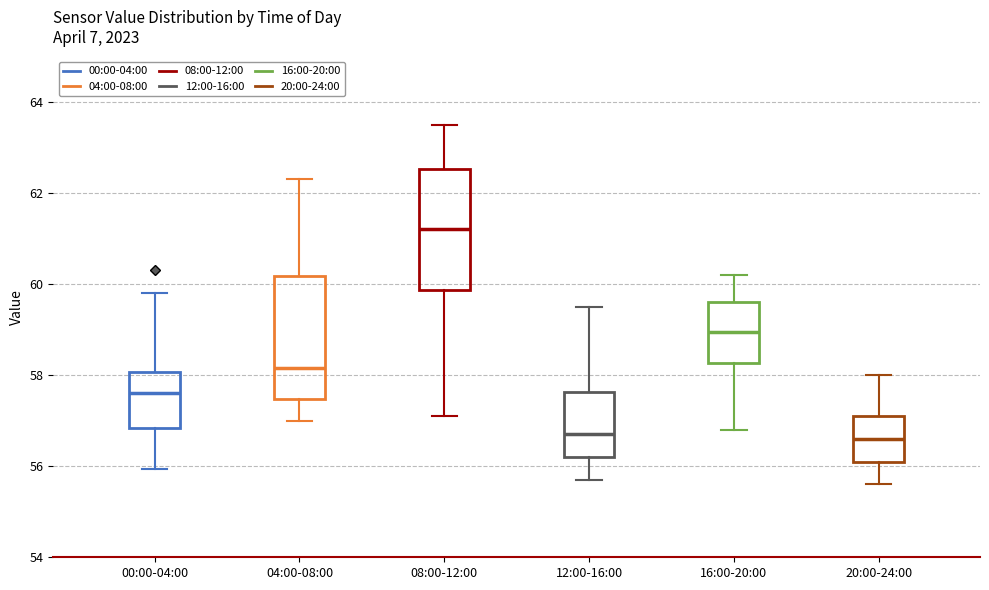

Which box's median line is the highest?

08:00-12:00